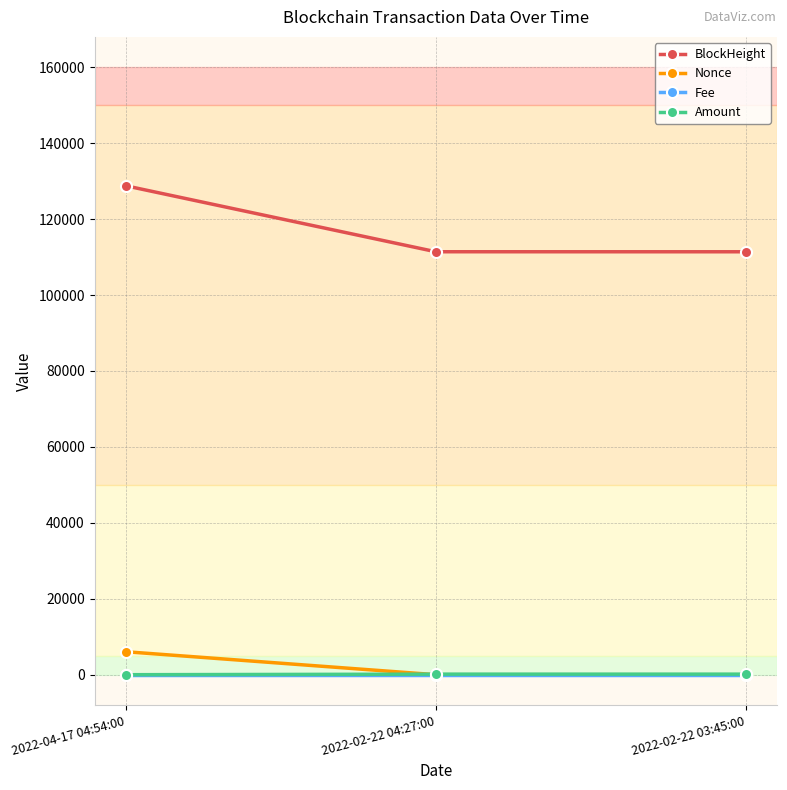

Which series has the largest total across all categories?

BlockHeight